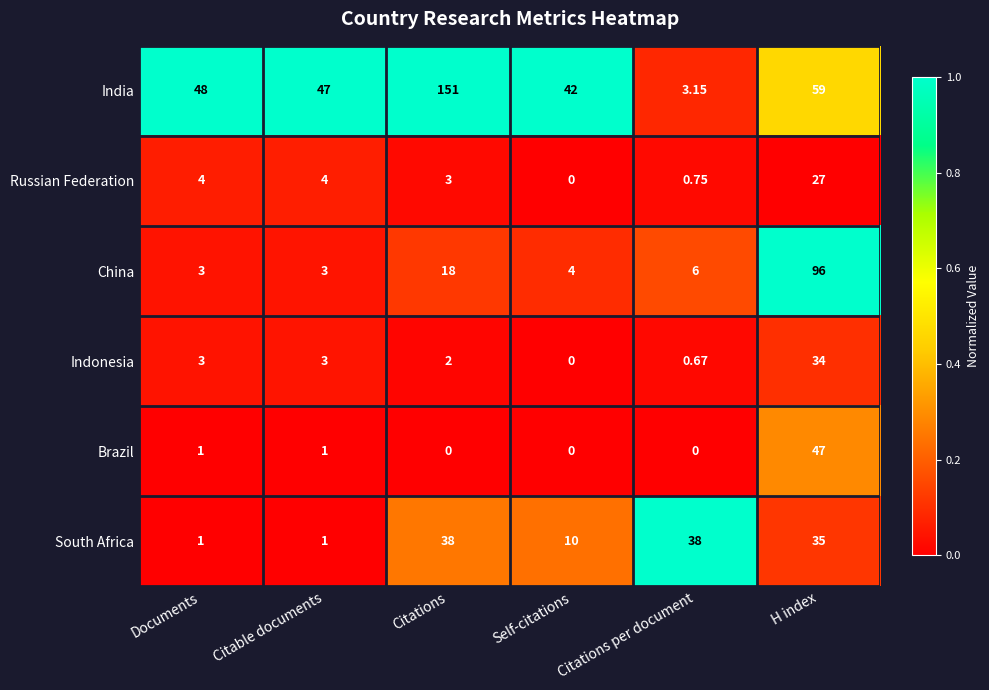

Which series has the largest range (max minus min)?

India